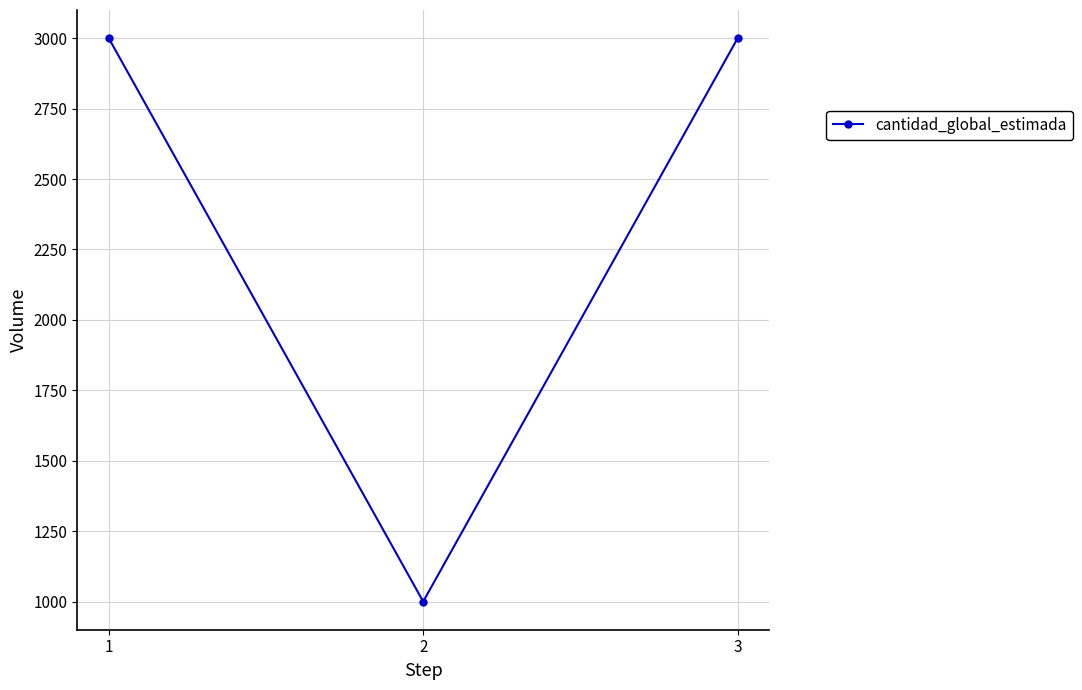

Is this an area chart (filled region under the line)?

No